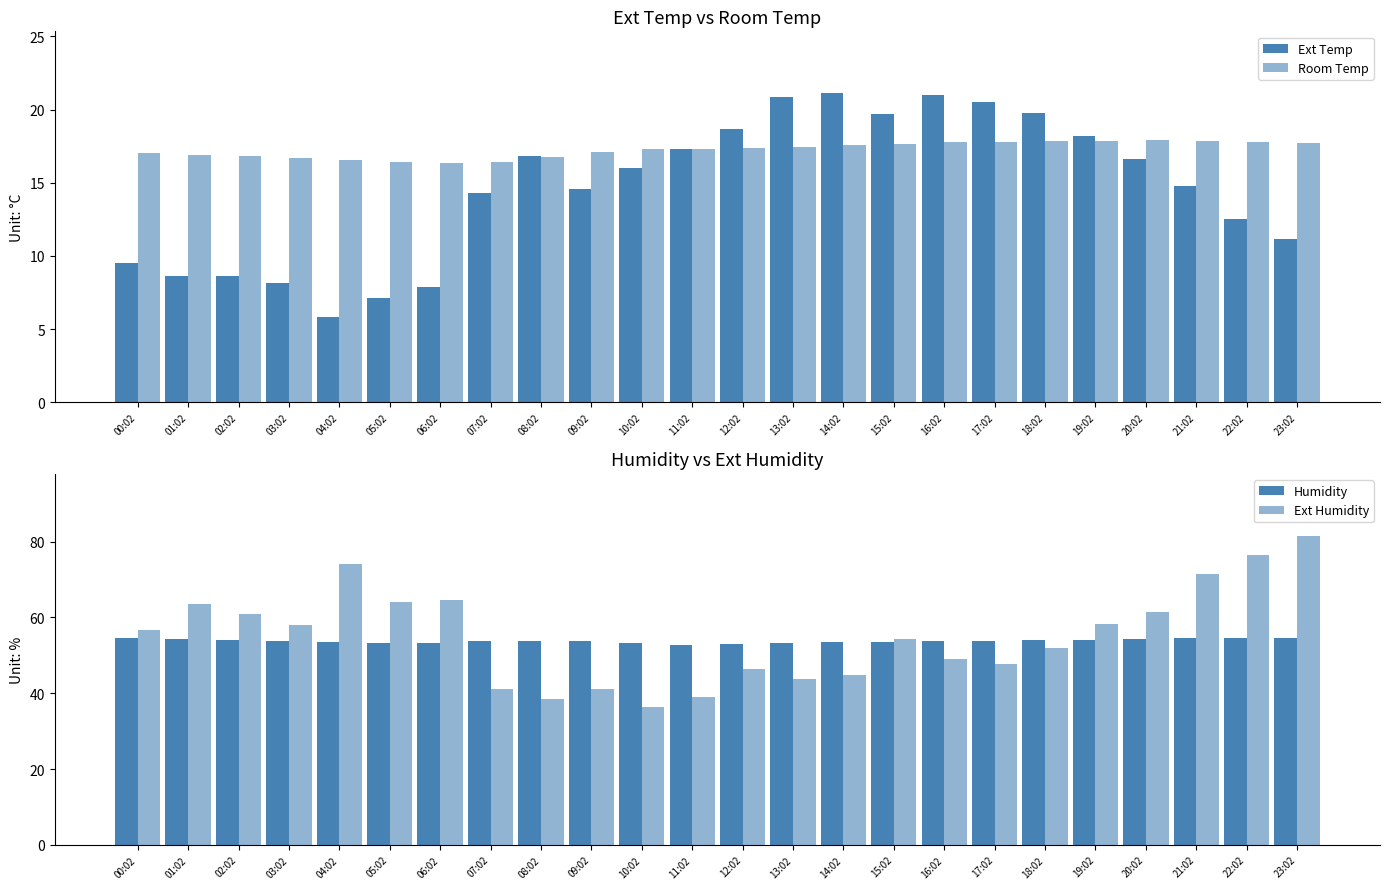

Where does the Room Temp series first go above 17?

00:02